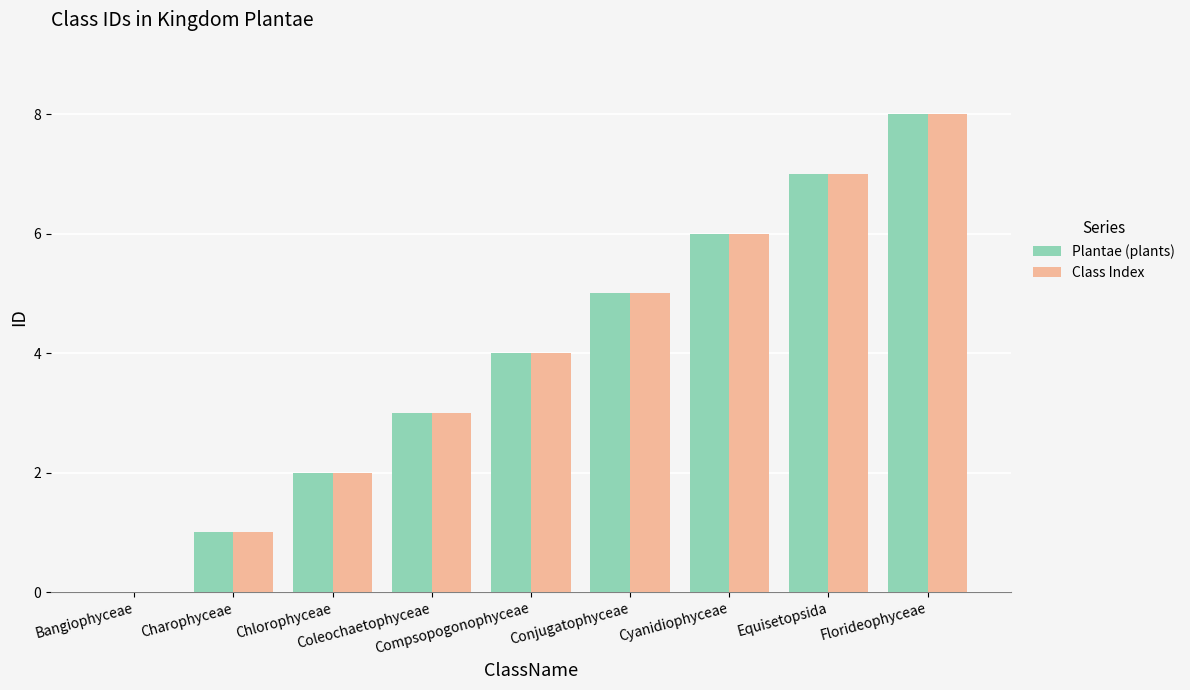

Count the Plantae (plants) values in the range 2 to 6.

5